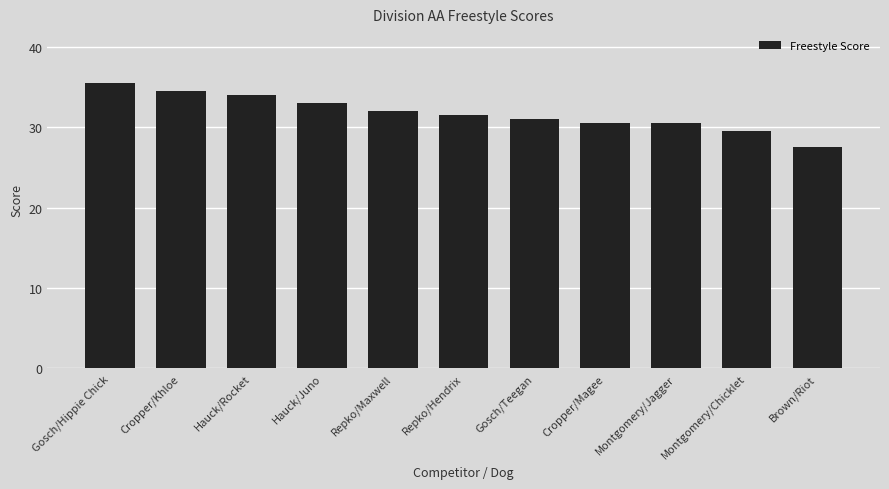

What is the label of the 3rd bar from the left?

Hauck/Rocket